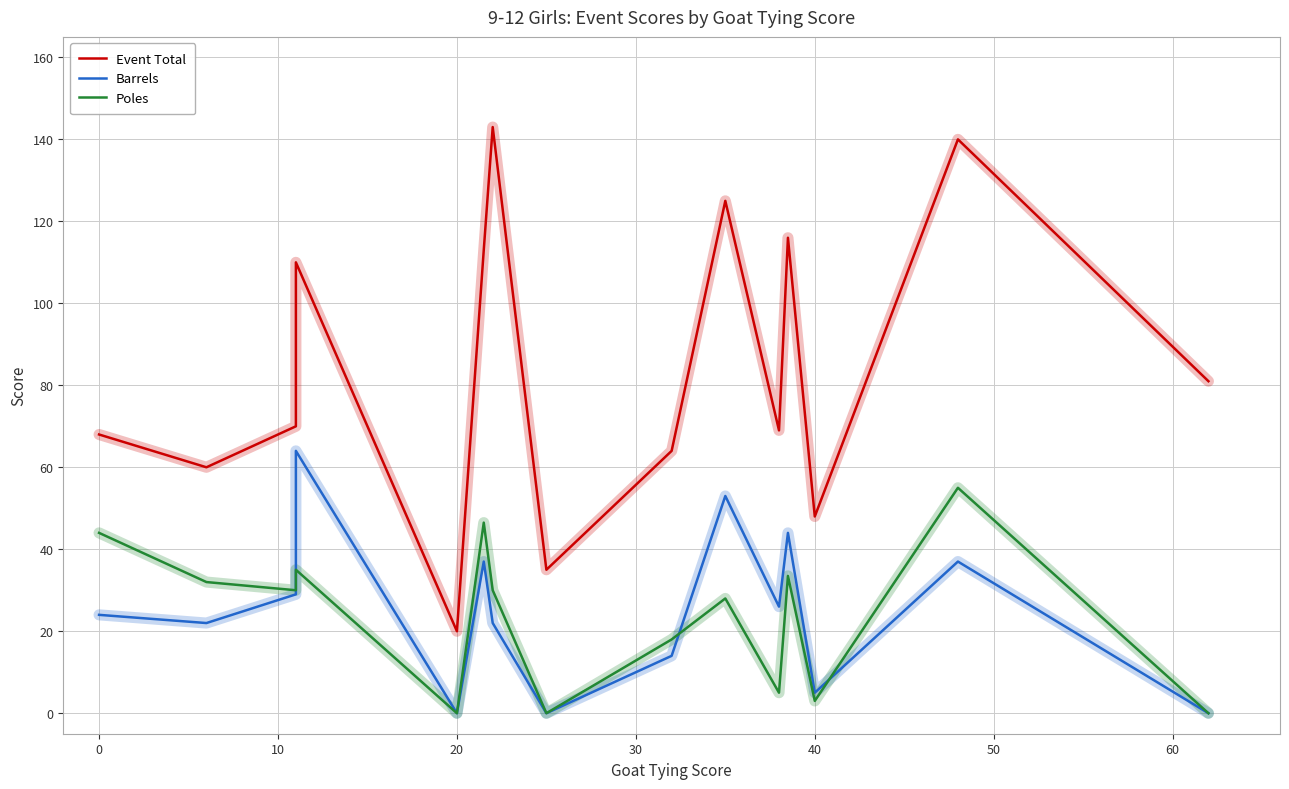

Is this an area chart (filled region under the line)?

No